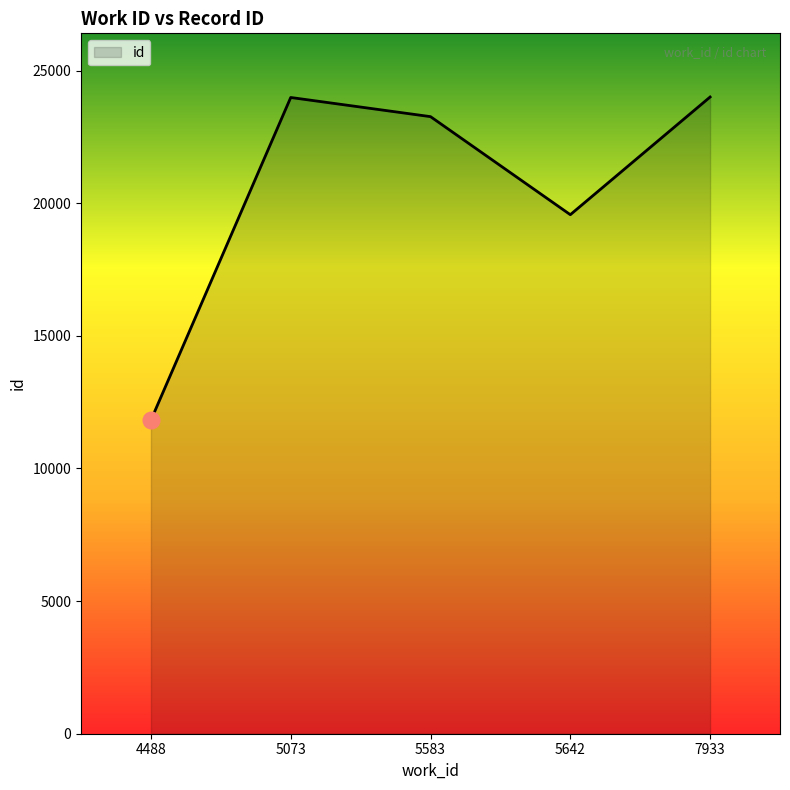

What is the ratio of the value at 5642 to the value at 4488?

1.7